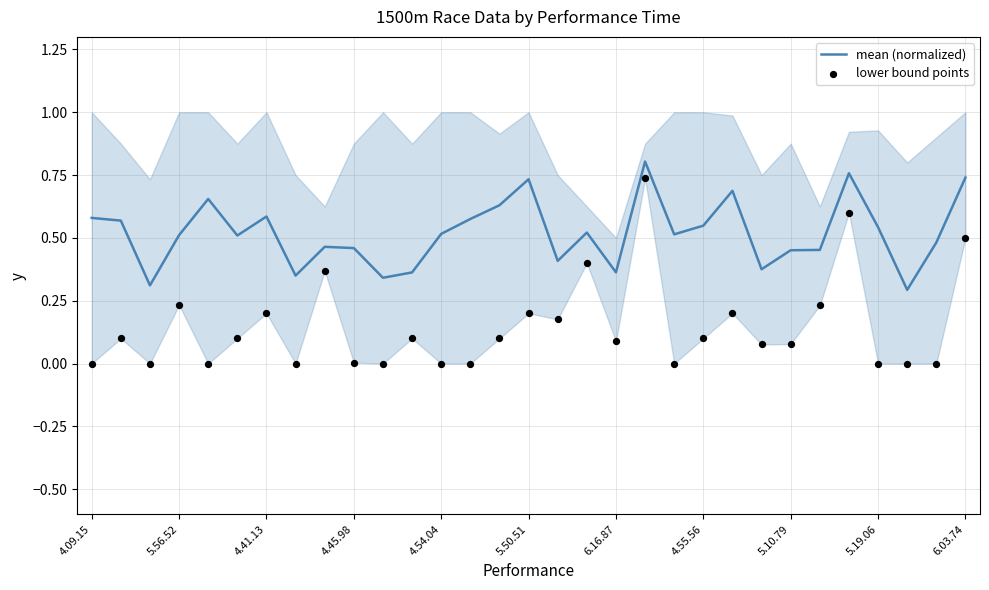

At which category is the sum across all series the highest?

19